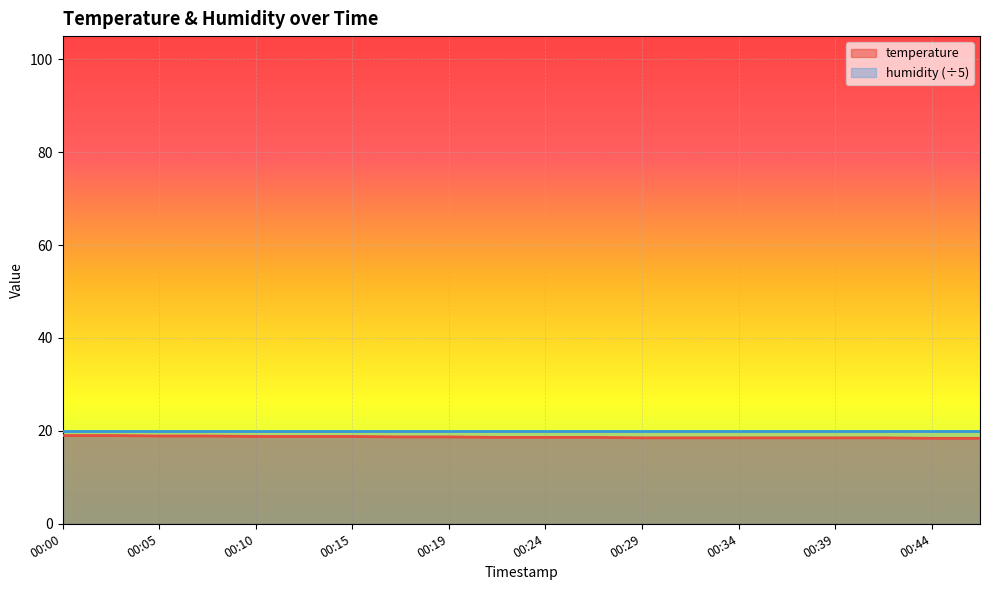

Does the chart display data point markers on the line(s)?

No